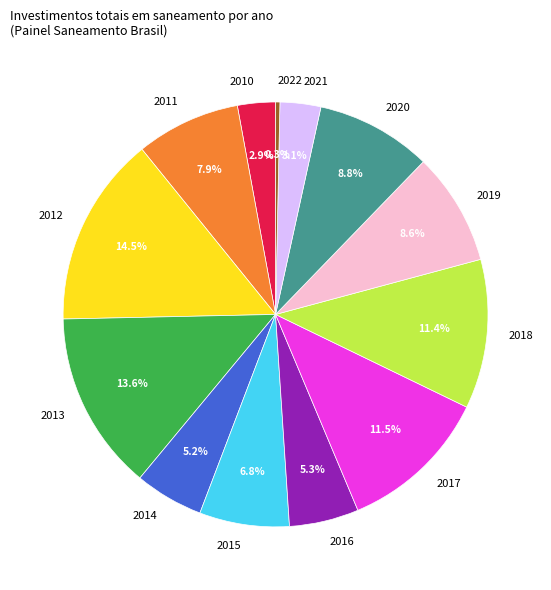

What is the ratio of the value at 2010 to the value at 2012?

0.2